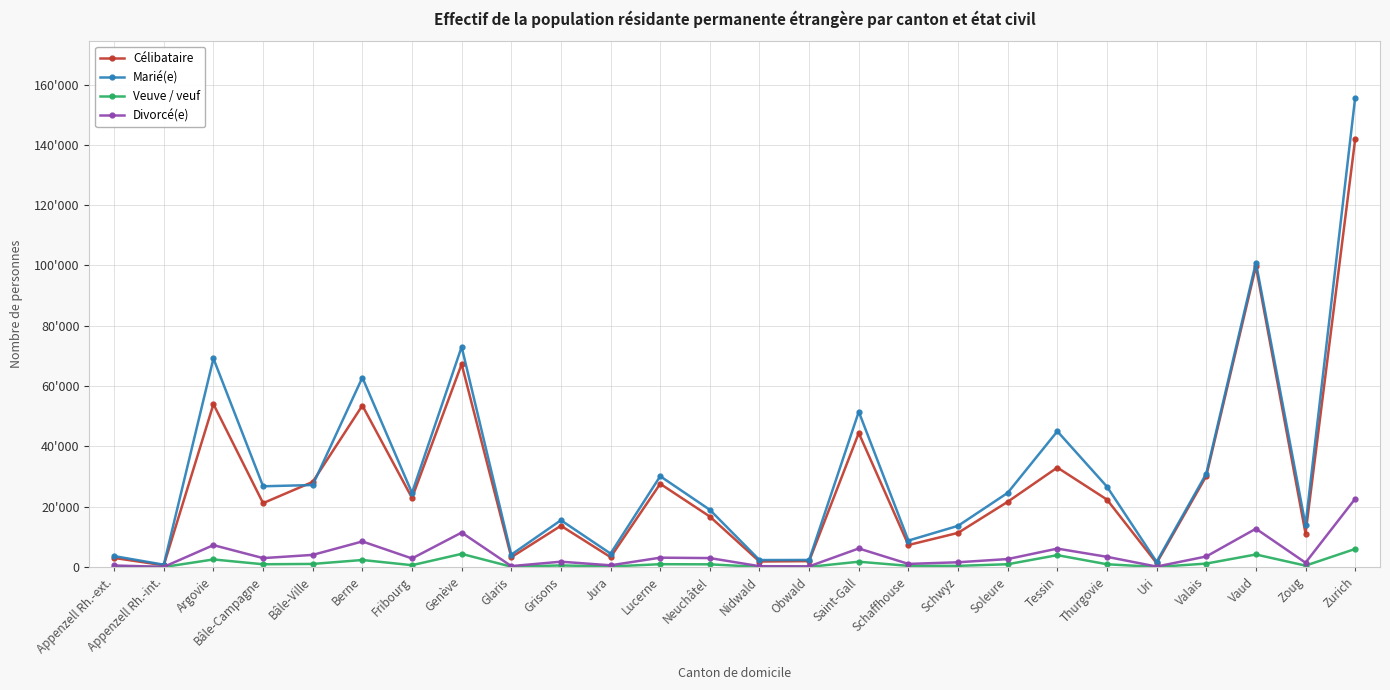

True or false: Célibataire and Divorcé(e) intersect in this chart.

False